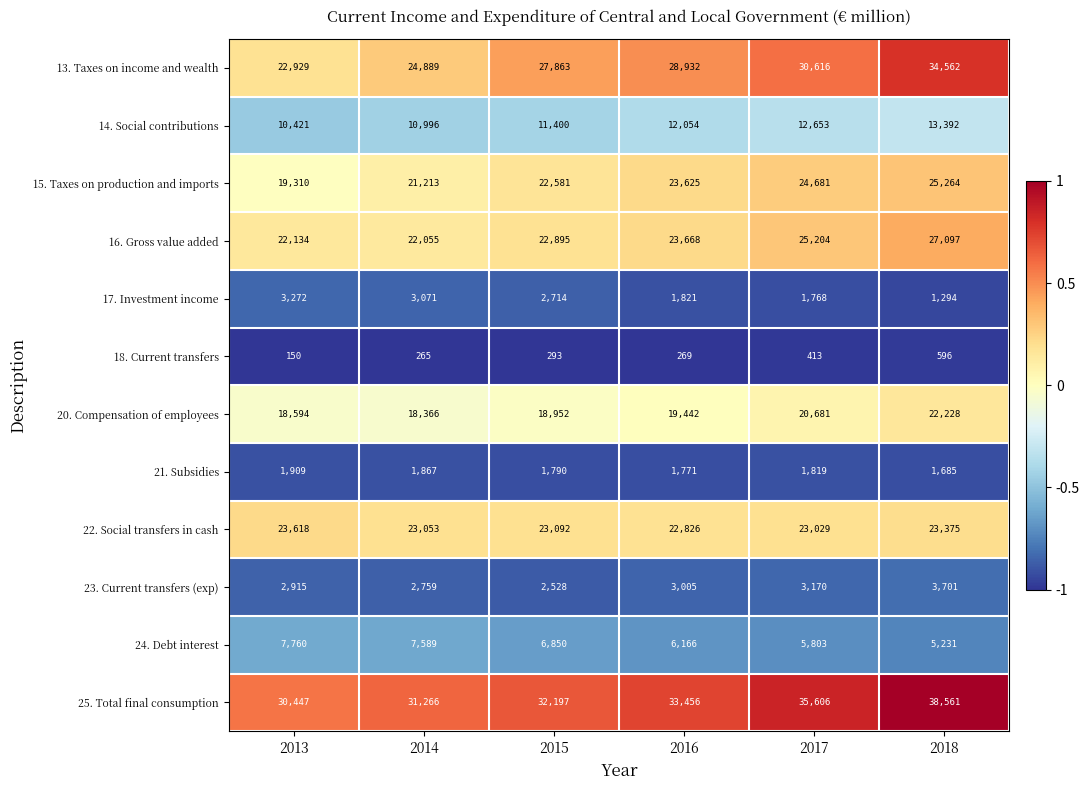

Between 2015 and 2018, which series saw the biggest shift?

13. Taxes on income and wealth